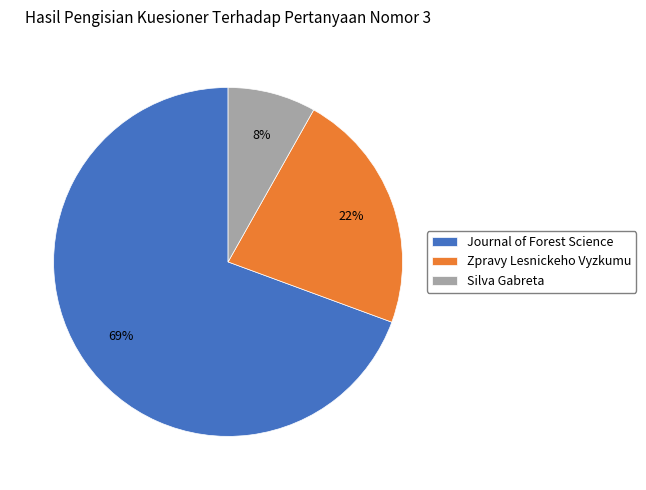

The Zpravy Lesnickeho Vyzkumu slice represents 34% of the pie. True or false?

False